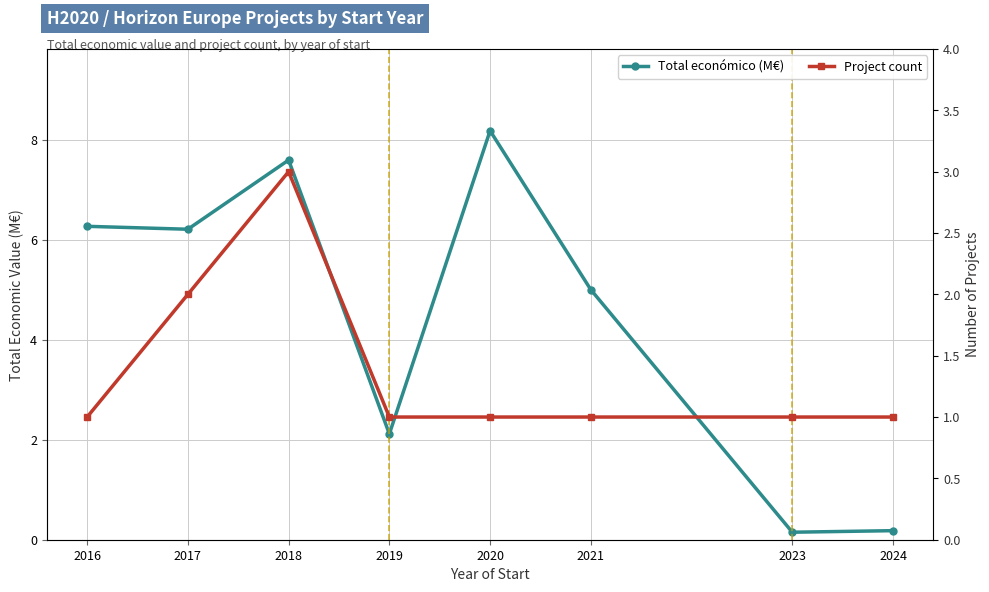

What is the highest value of the Total económico (M€) series?

8.2